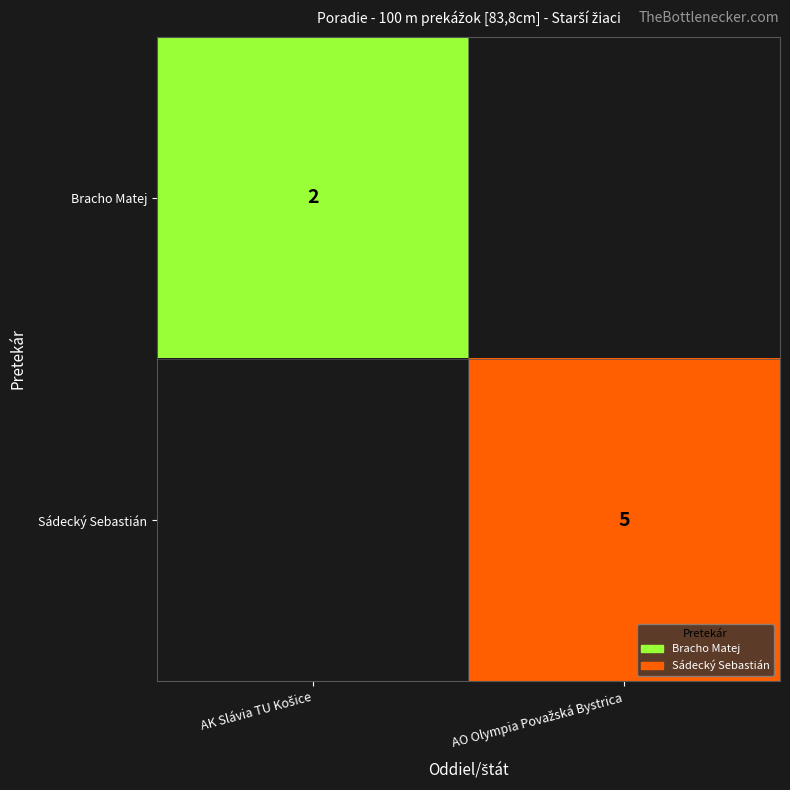

Is the value of Sádecký Sebastián at AO Olympia Považská Bystrica greater than the value of Bracho Matej at AK Slávia TU Košice?

Yes